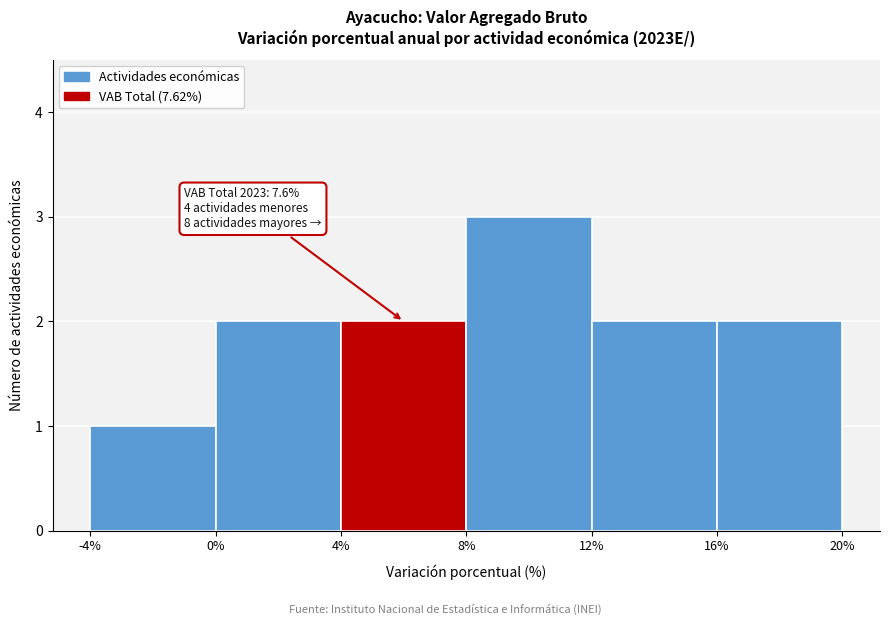

Which range on the x-axis has the tallest bar?

8% to 12%